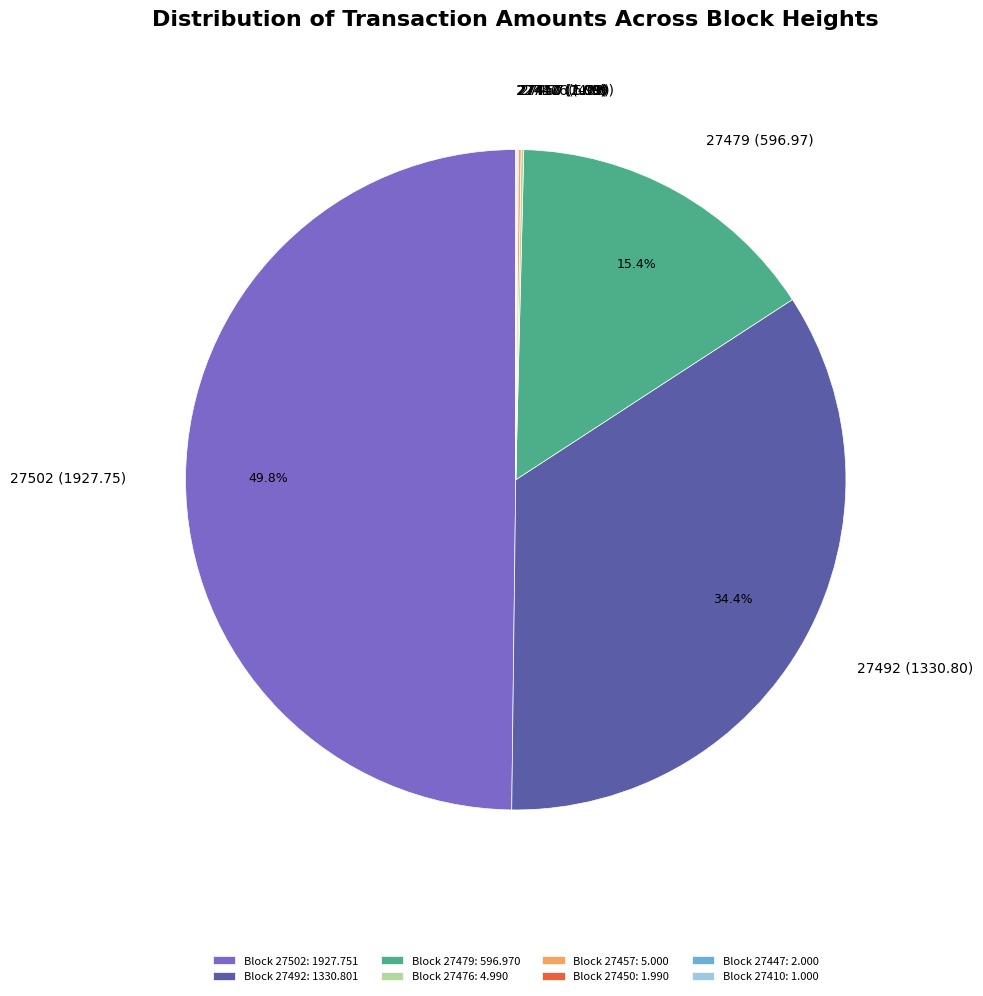

What percentage do 27492 and 27502 together represent?

84.2%